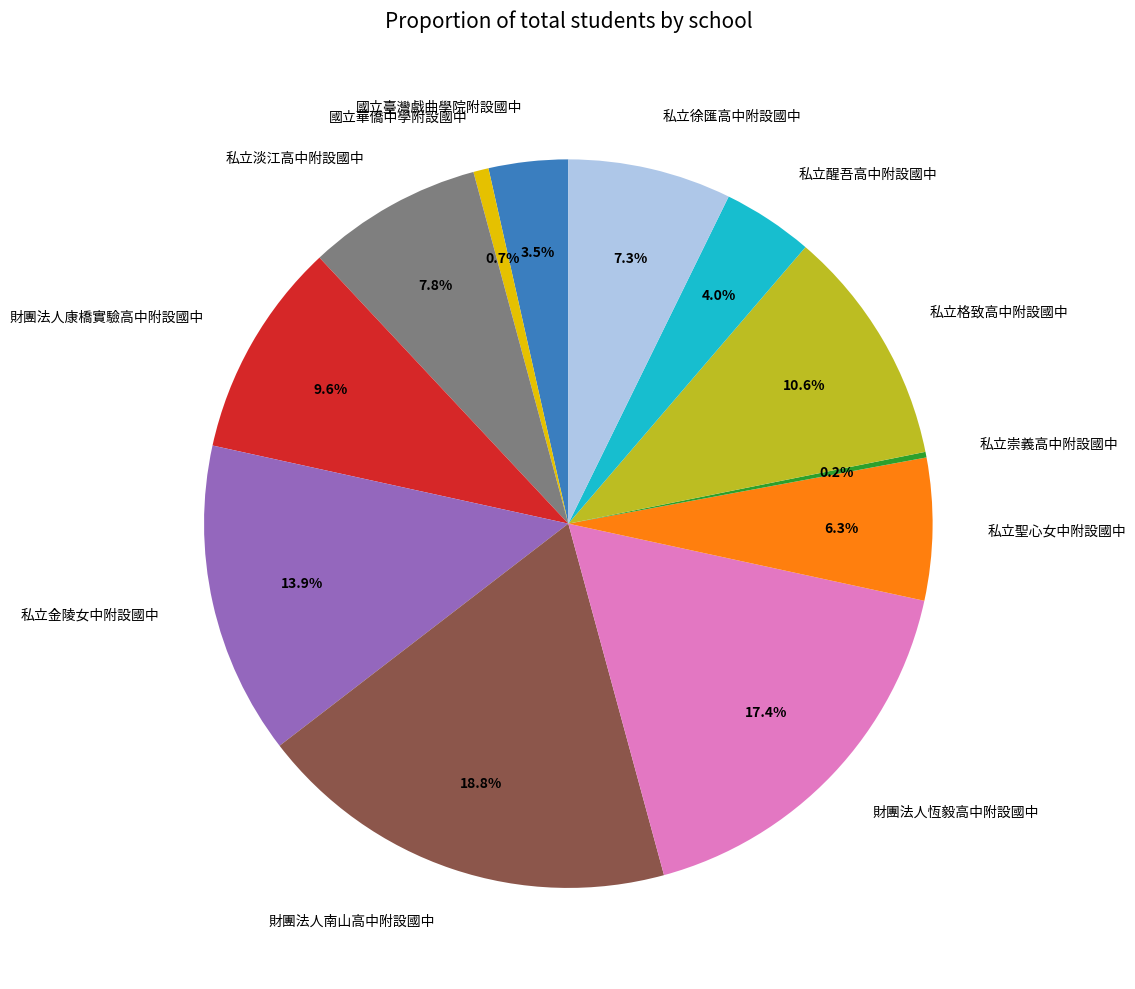

What portion of the pie excludes 私立格致高中附設國中?

89.4%